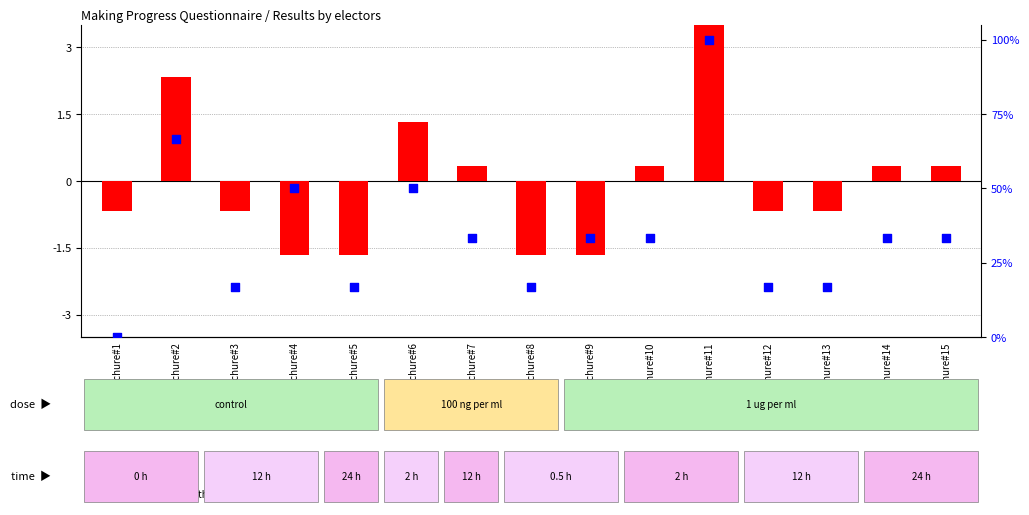

Between Brochure#6 and Brochure#15, which is larger?

Brochure#6